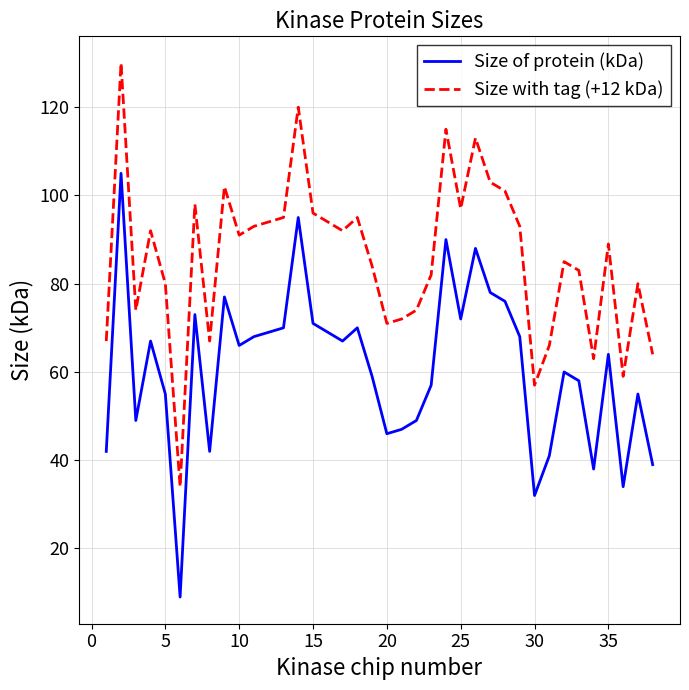

What is the difference between the maximum and minimum values in the Size with tag (+12 kDa) series?

96